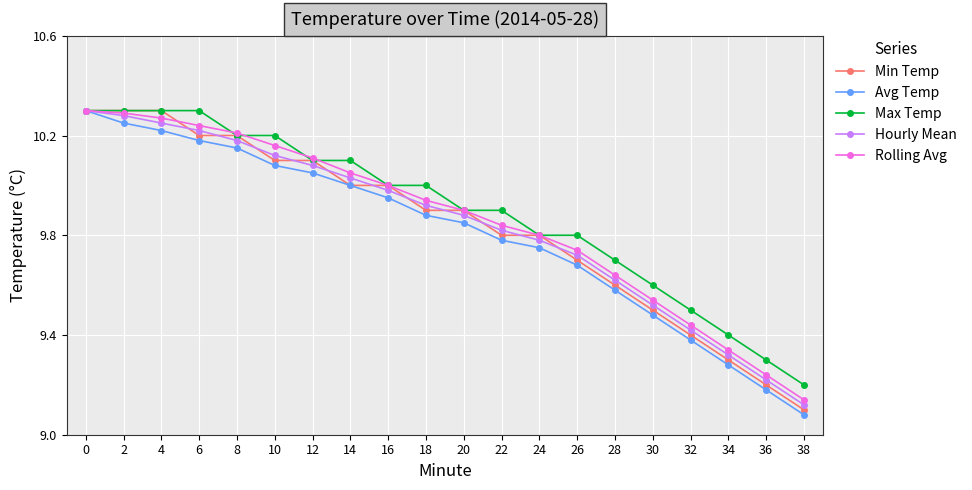

What is the spread (max minus min) of values at 4?

0.1